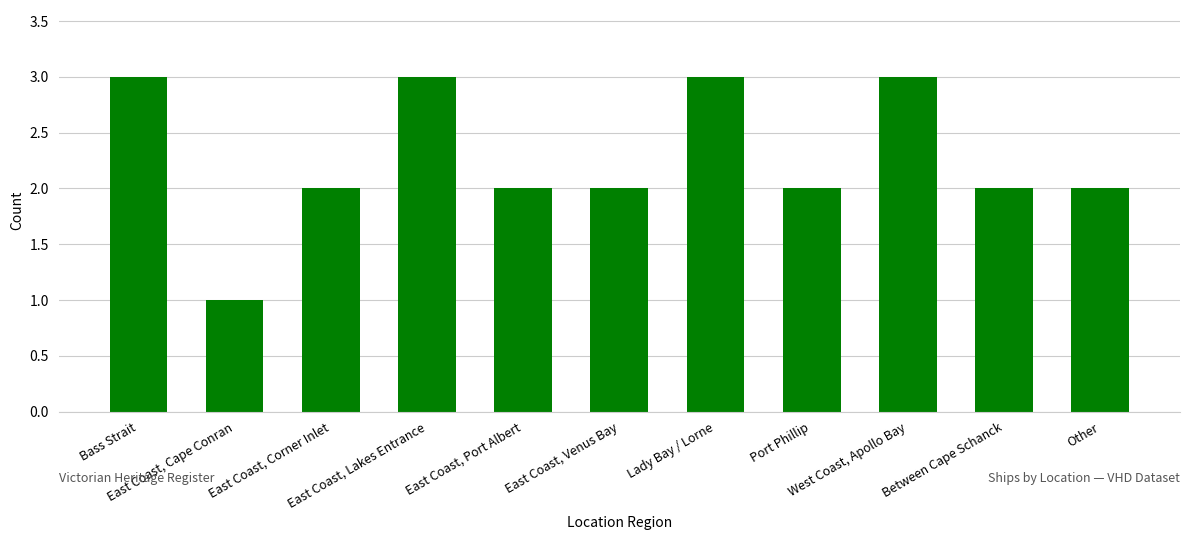

The chart shows a value of 3 at Lady Bay / Lorne. True or false?

True